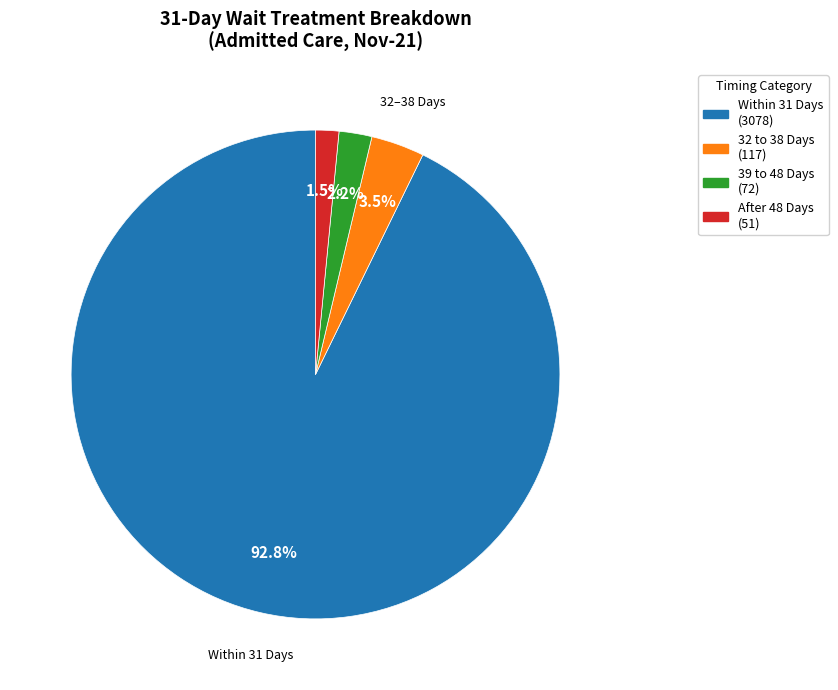

Is there any slice that represents more than half of the pie?

Yes